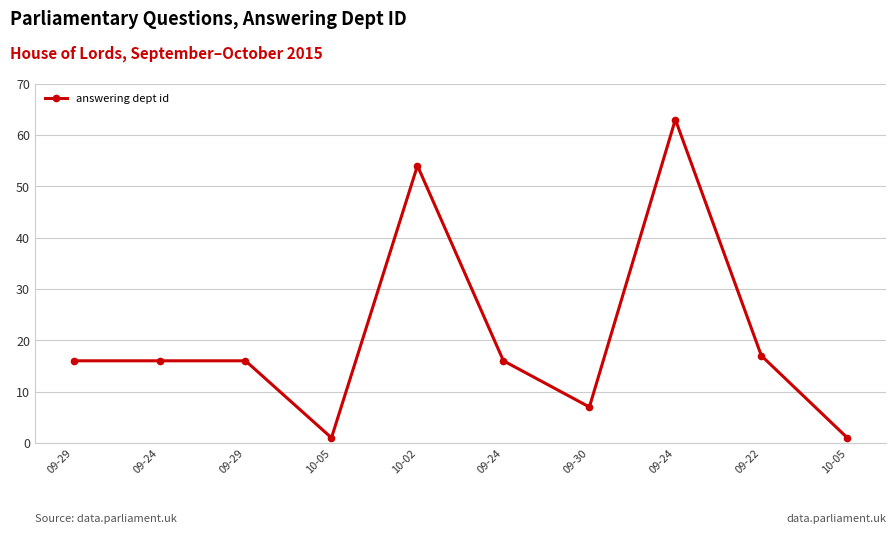

Reading left to right, transcribe all the data shown in this chart.

16	16	16	1	54	16	7	63	17	1